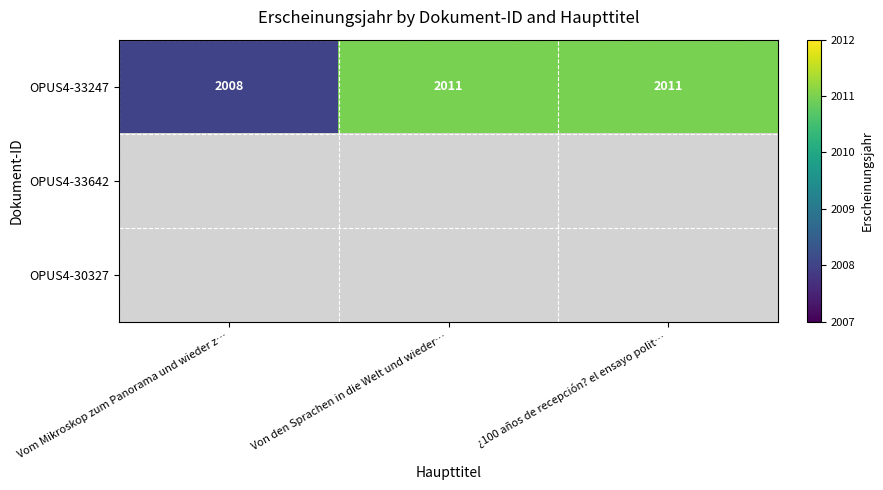

How many distinct data groups are displayed?

3